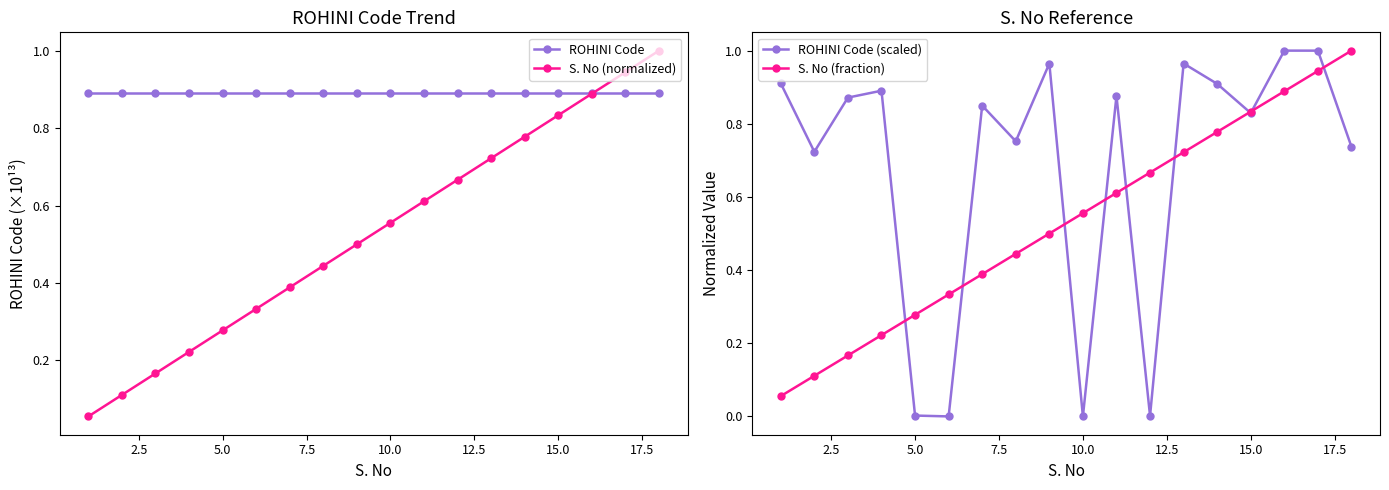

How many data points does each series have?

18